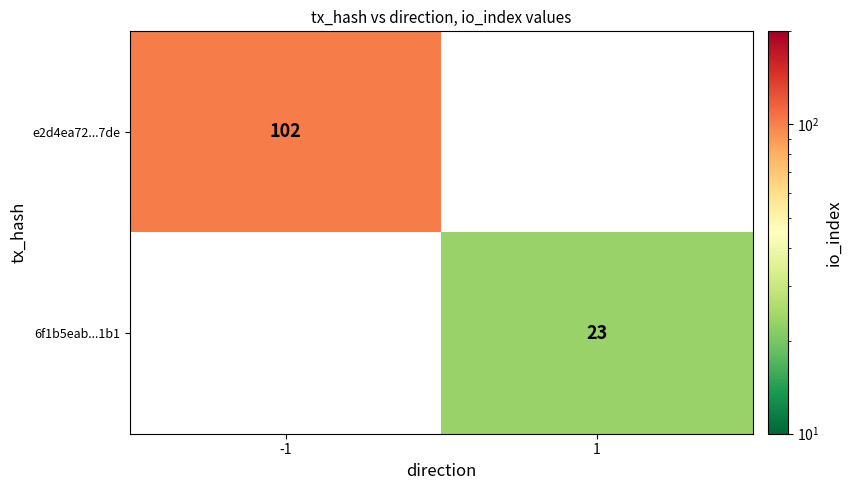

Is the value of e2d4ea72...7de at -1 greater than the value of 6f1b5eab...1b1 at 1?

Yes